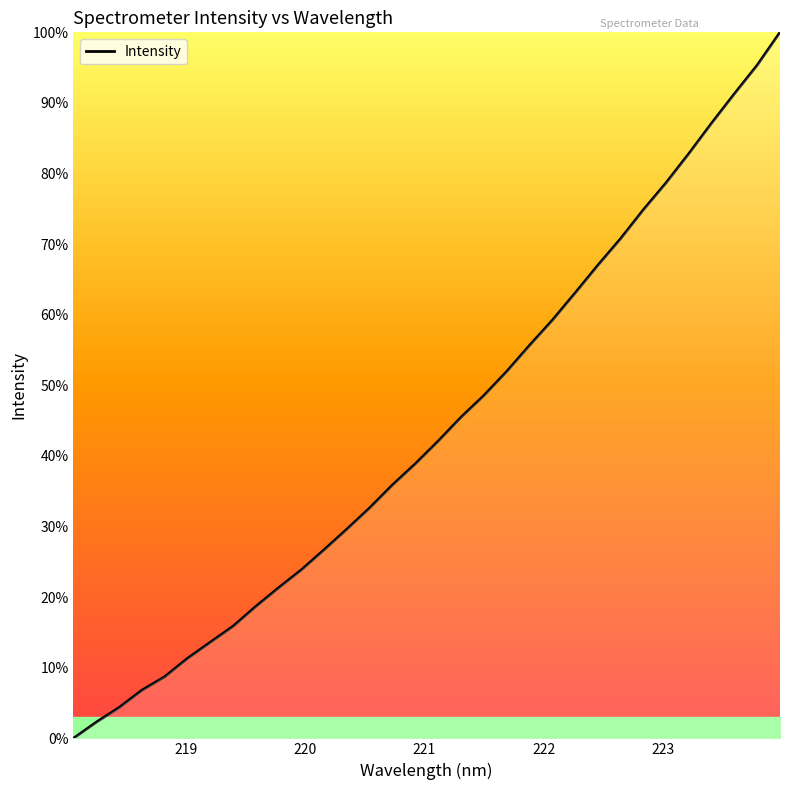

What is the greatest value displayed?

100.0